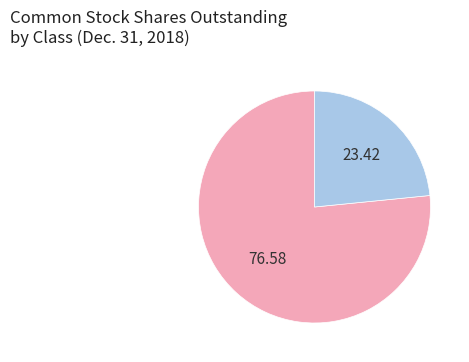

Does any single category account for the majority?

Yes